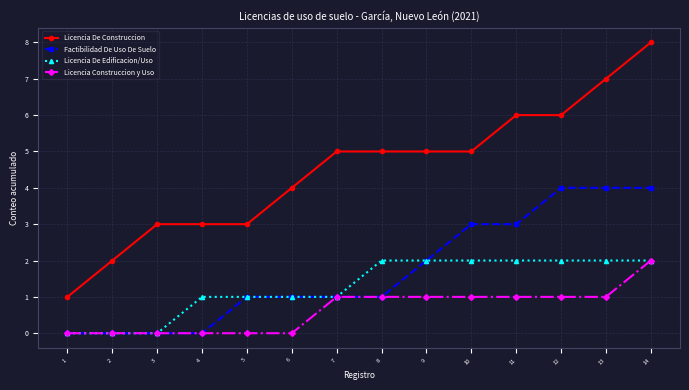

What is the value of the Licencia De Construccion point at the 6th from the left?

4